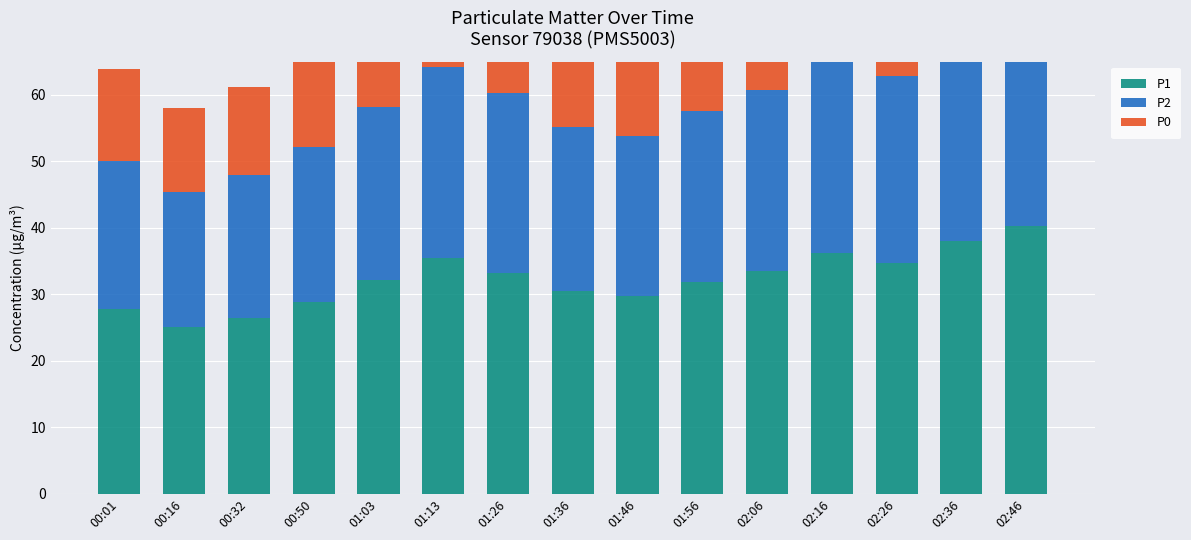

Count the number of data series in this chart.

3